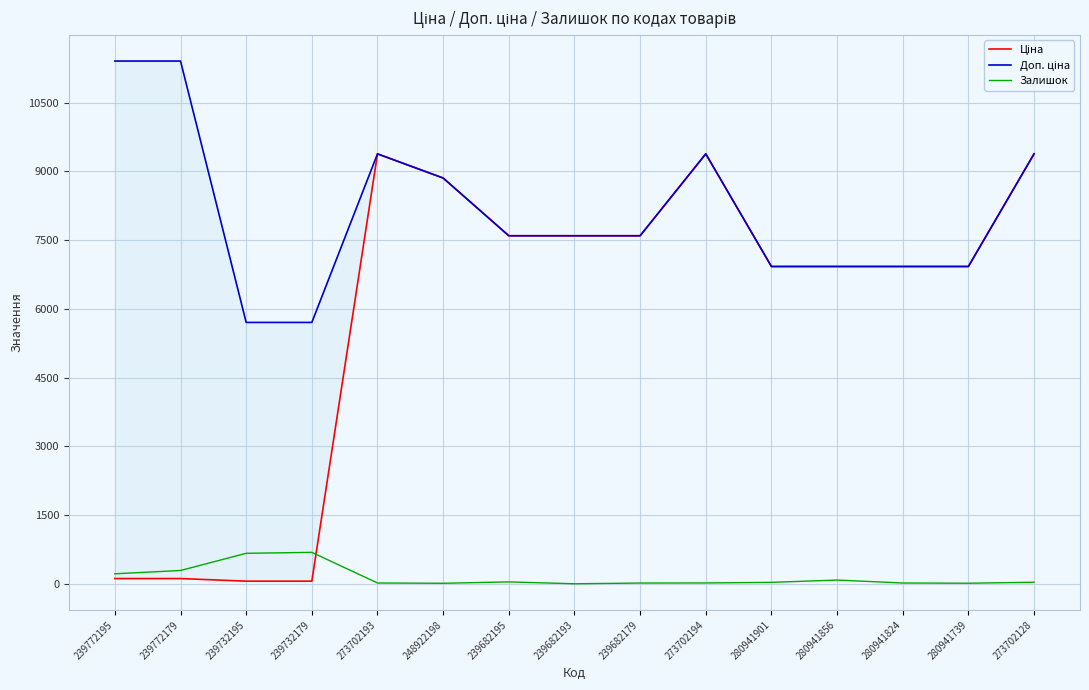

What is the difference between the maximum and minimum values in the Ціна series?

9326.9